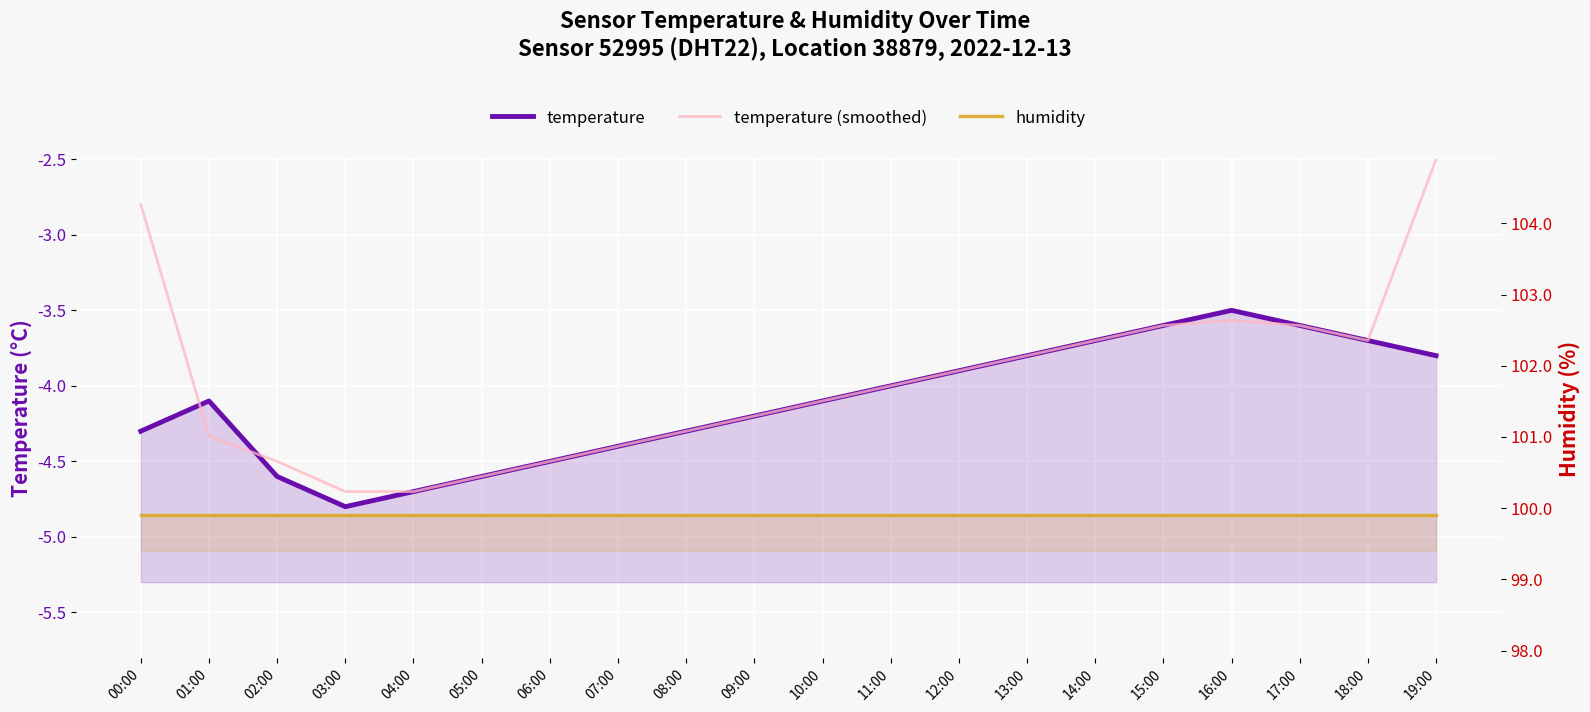

What is the sum of the temperature values at 06:00 and 08:00?

-8.8